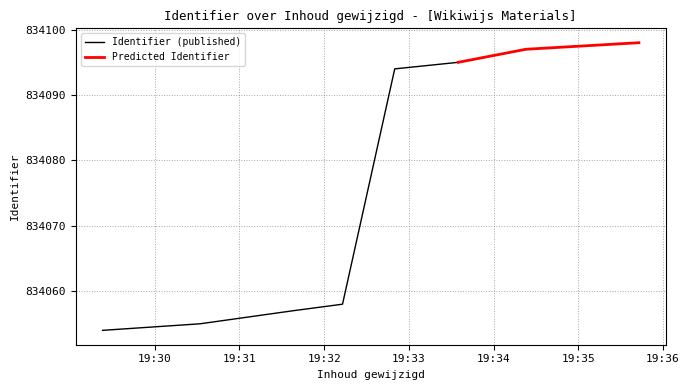

Rank the categories by value from lowest to highest.

2014-09-03 19:29:23, 2014-09-03 19:30:32, 2014-09-03 19:31:38, 2014-09-03 19:32:13, 2014-09-03 19:32:50, 2014-09-03 19:33:35, 2014-09-03 19:34:23, 2014-09-03 19:35:43